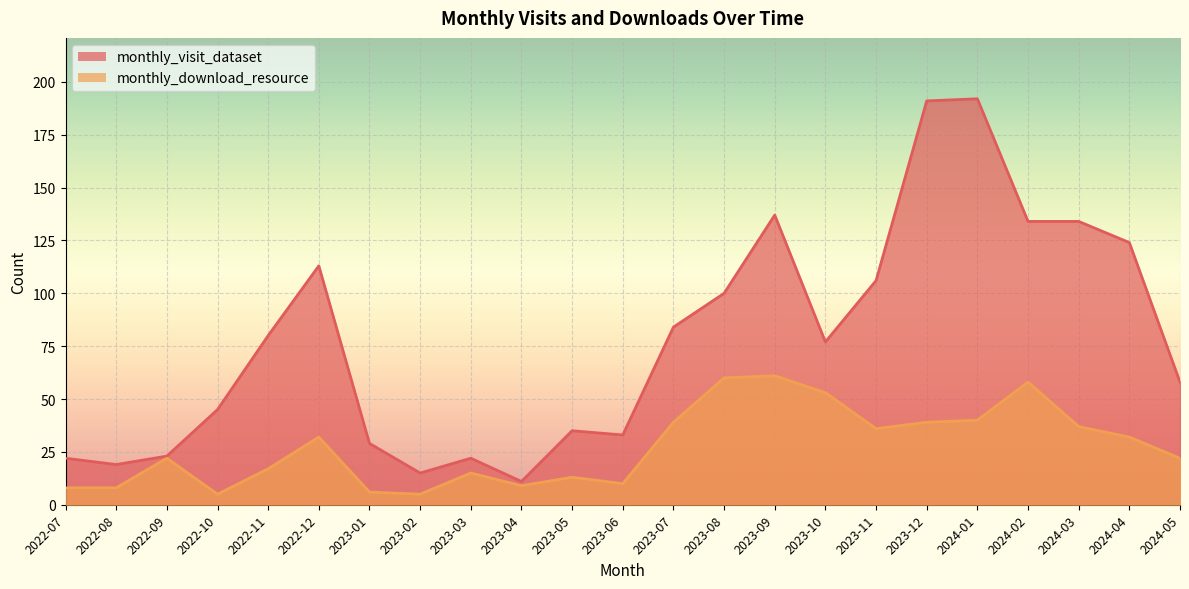

What is the maximum value for monthly_download_resource?

61